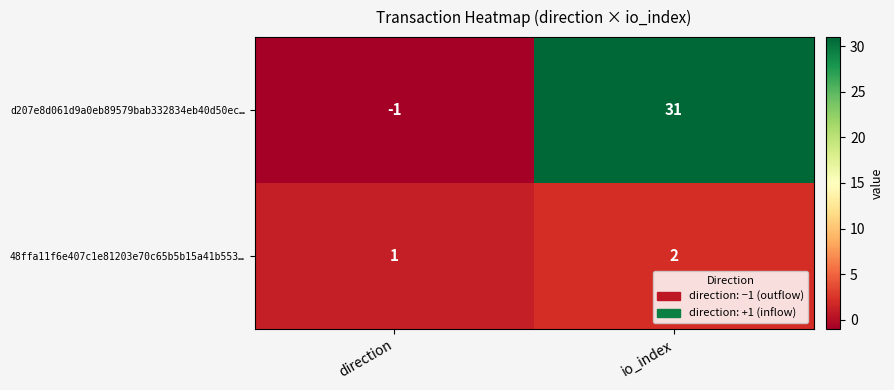

Which series has the largest range (max minus min)?

d207e8d061d9a0eb89579bab332834eb40d50ec…